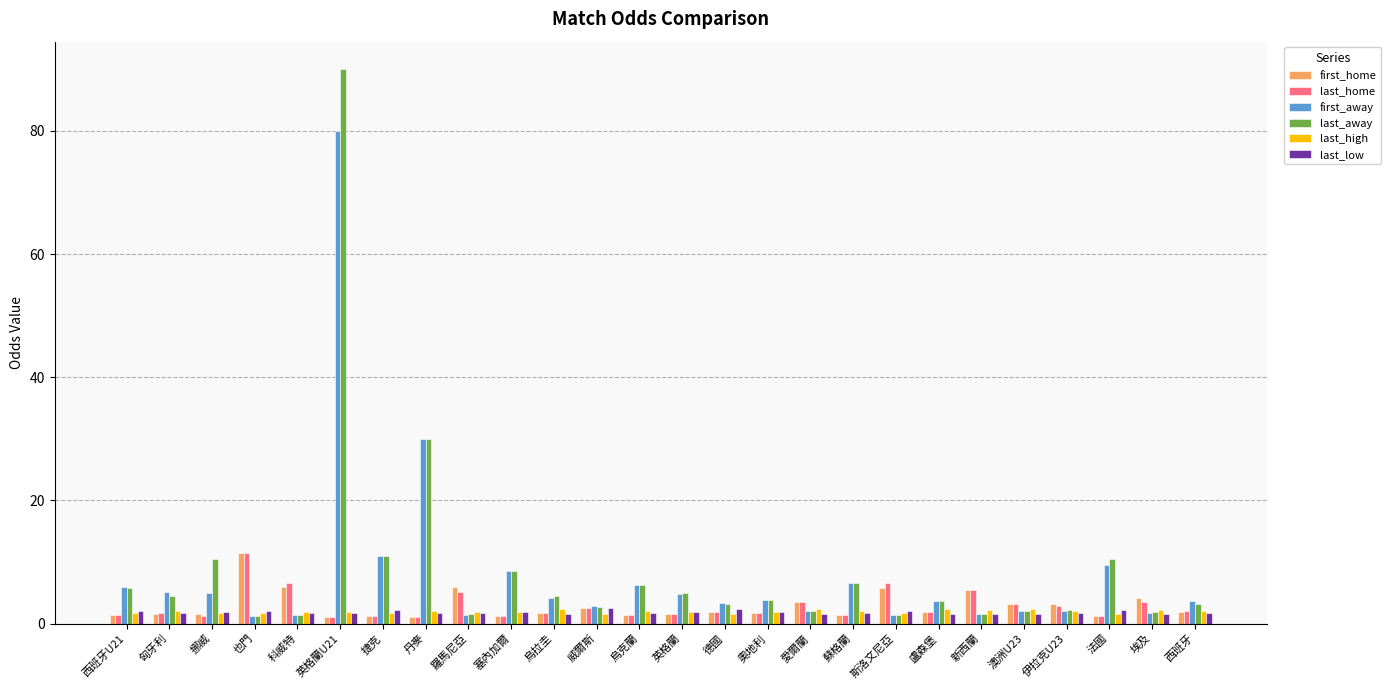

At how many categories does at least one series exceed 49?

1